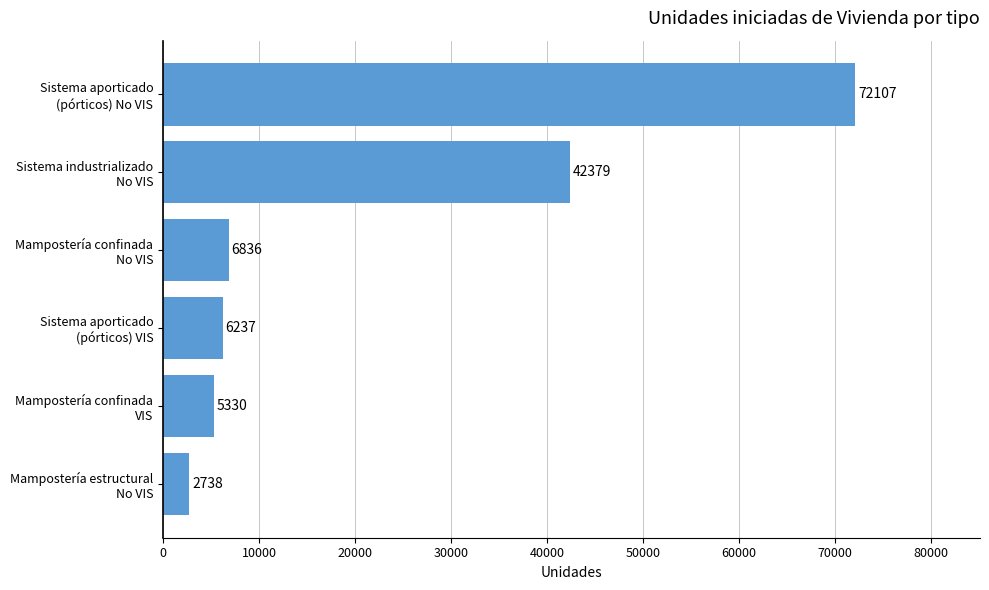

What is the difference between the maximum and minimum values?

69369